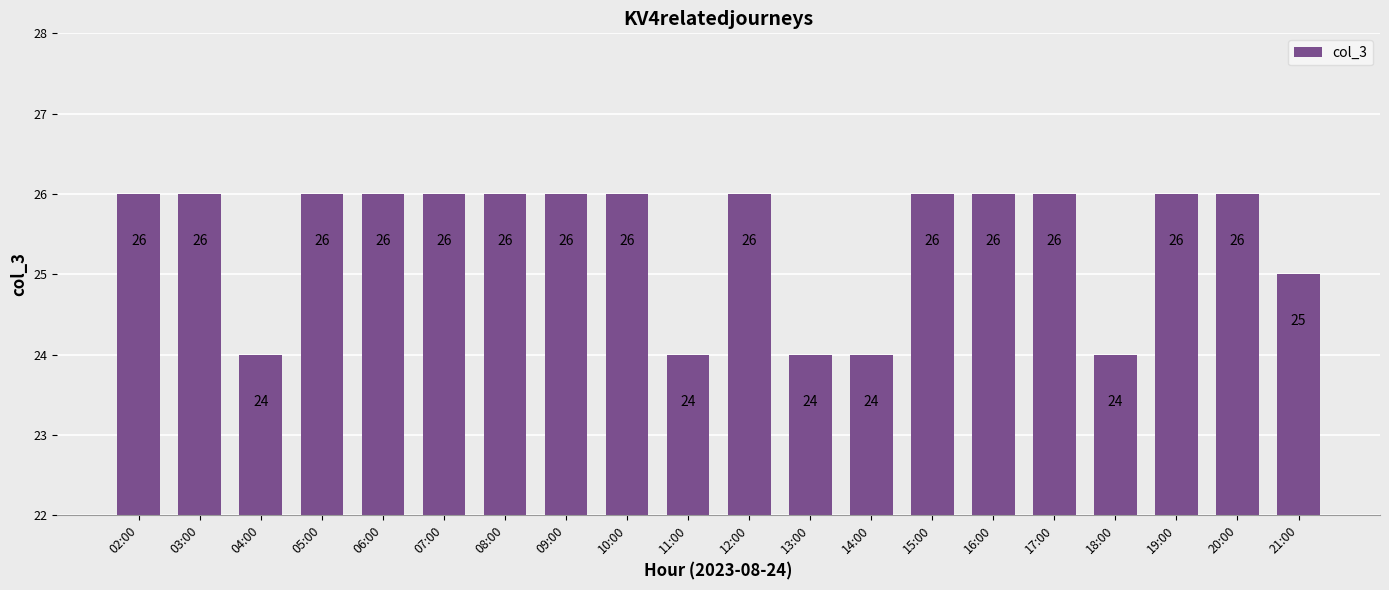

What is the average value?

25